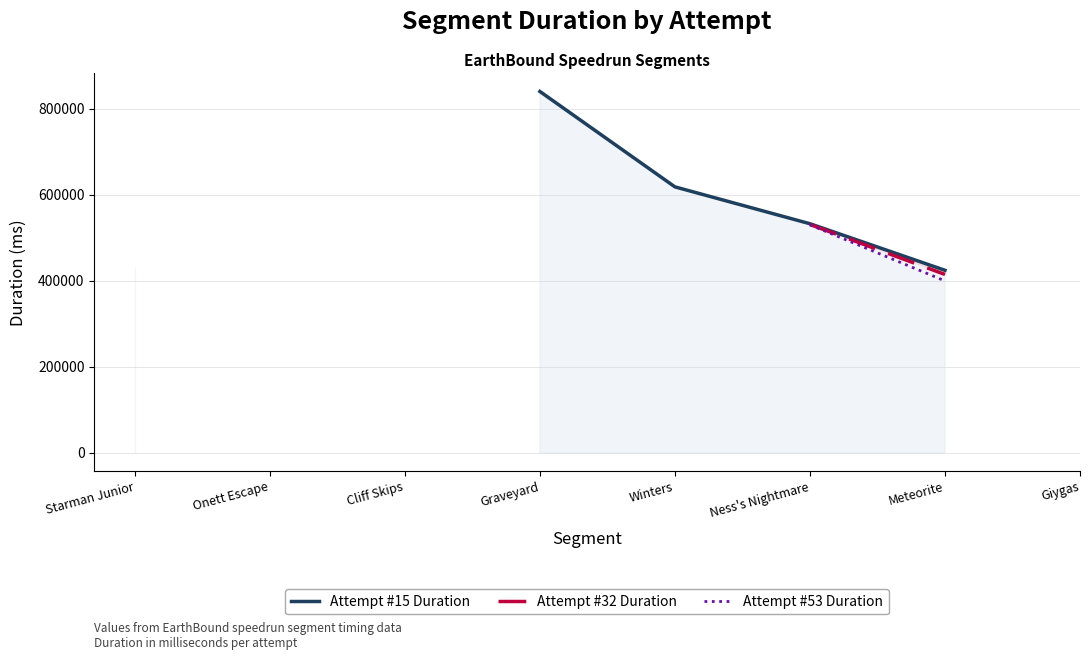

At Meteorite, list the series in order from smallest to largest.

Attempt #53 Duration, Attempt #32 Duration, Attempt #15 Duration